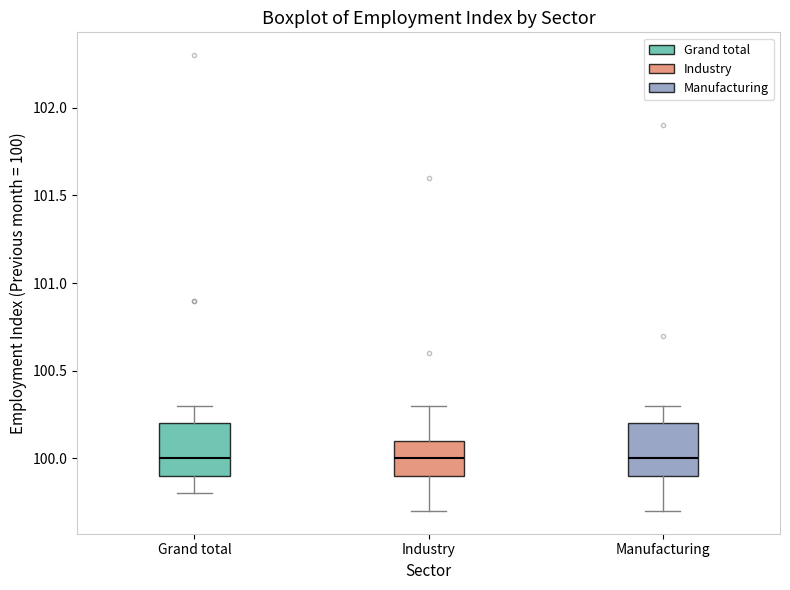

Reading left to right, transcribe this box plot: for each box, give where its median line is, the range the box spans, and where its two whiskers end, as read against the y-axis. The values are not printed on the chart, so give them approximately, as read against the axis.

Grand total: median 100.0, box 99.9 to 100.2, whiskers 99.8 to 100.3
Industry: median 100.0, box 99.9 to 100.1, whiskers 99.7 to 100.3
Manufacturing: median 100.0, box 99.9 to 100.2, whiskers 99.7 to 100.3